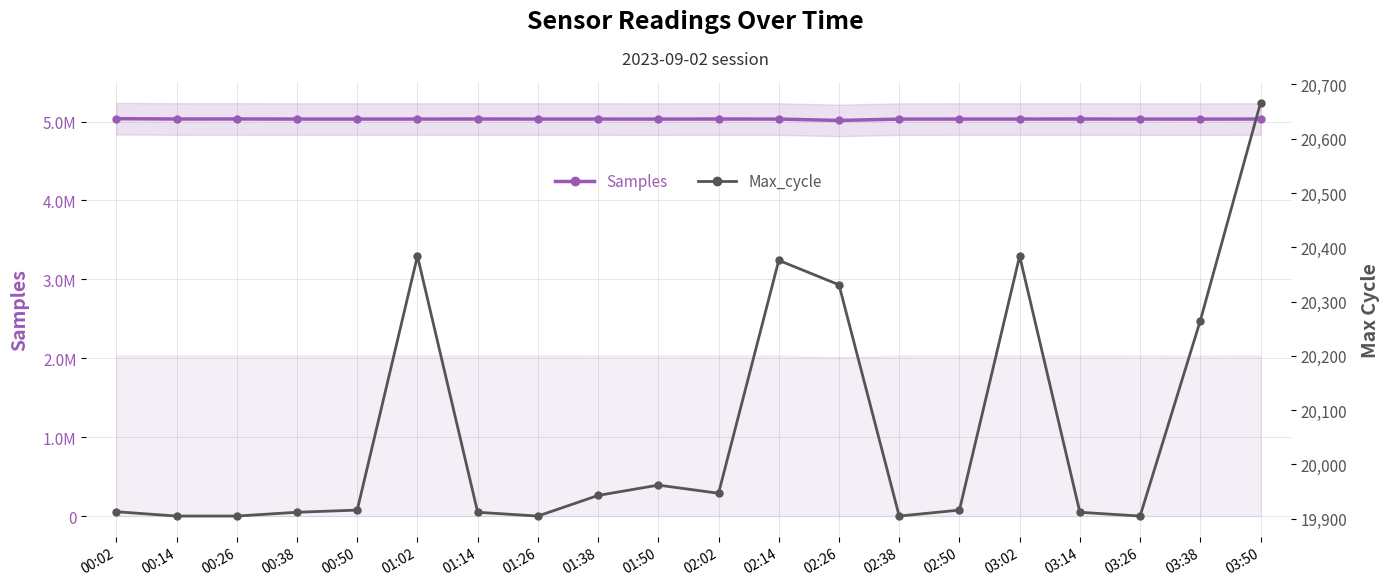

At which category does Max_cycle reach its first local valley?

01:26